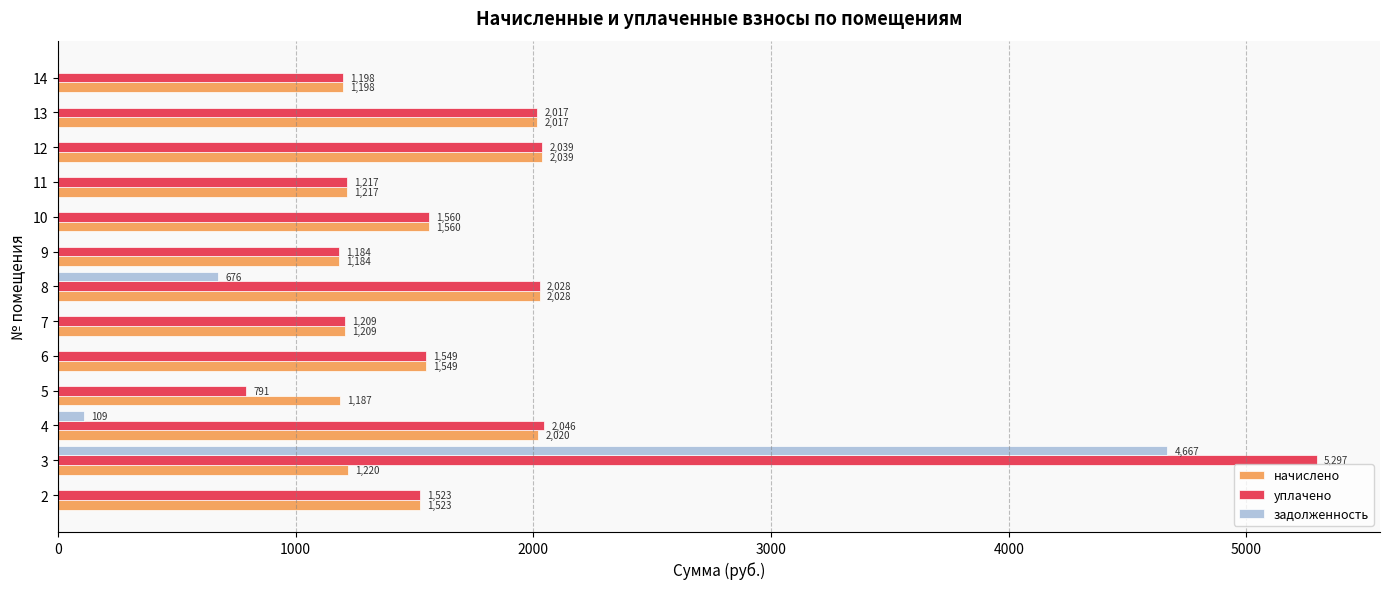

Which series has the largest range (max minus min)?

задолженность